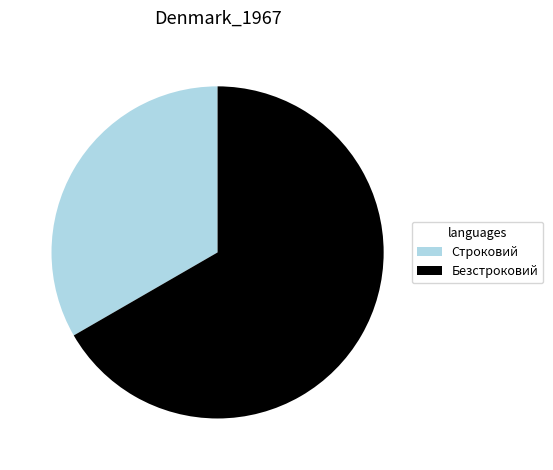

Is the sum of Строковий and Безстроковий greater than half?

Yes